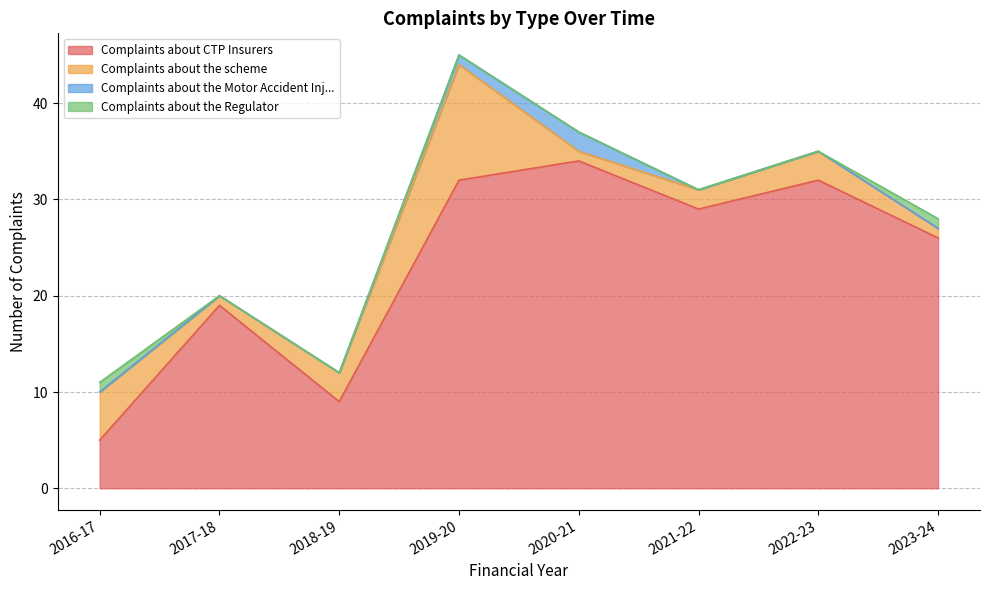

Reading left to right, list all the values displayed in this chart.

Complaints about CTP Insurers: 5	19	9	32	34	29	32	26
Complaints about the scheme: 5	1	3	12	1	2	3	1
Complaints about the Motor Accident Inj...: 0	0	0	1	2	0	0	0
Complaints about the Regulator: 1	0	0	0	0	0	0	1